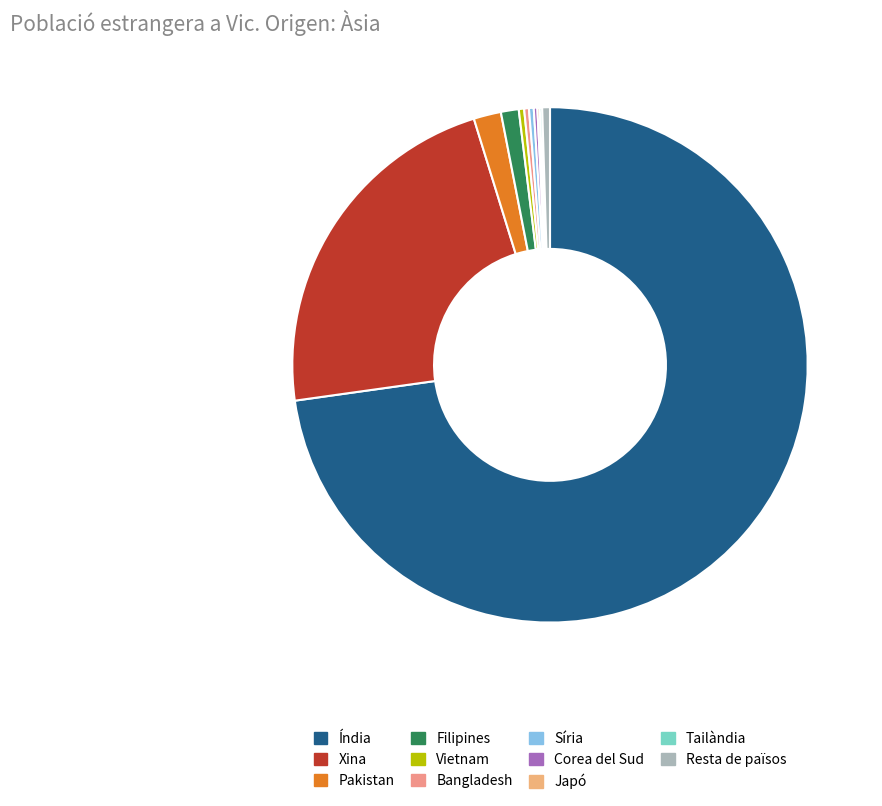

Is the sum of Tailàndia and Japó greater than half?

No